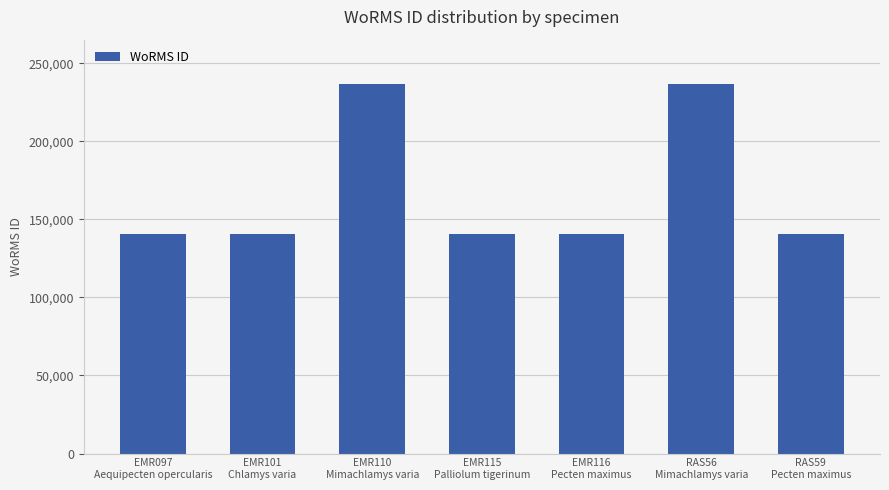

Read the value at EMR115
Palliolum tigerinum.

140710